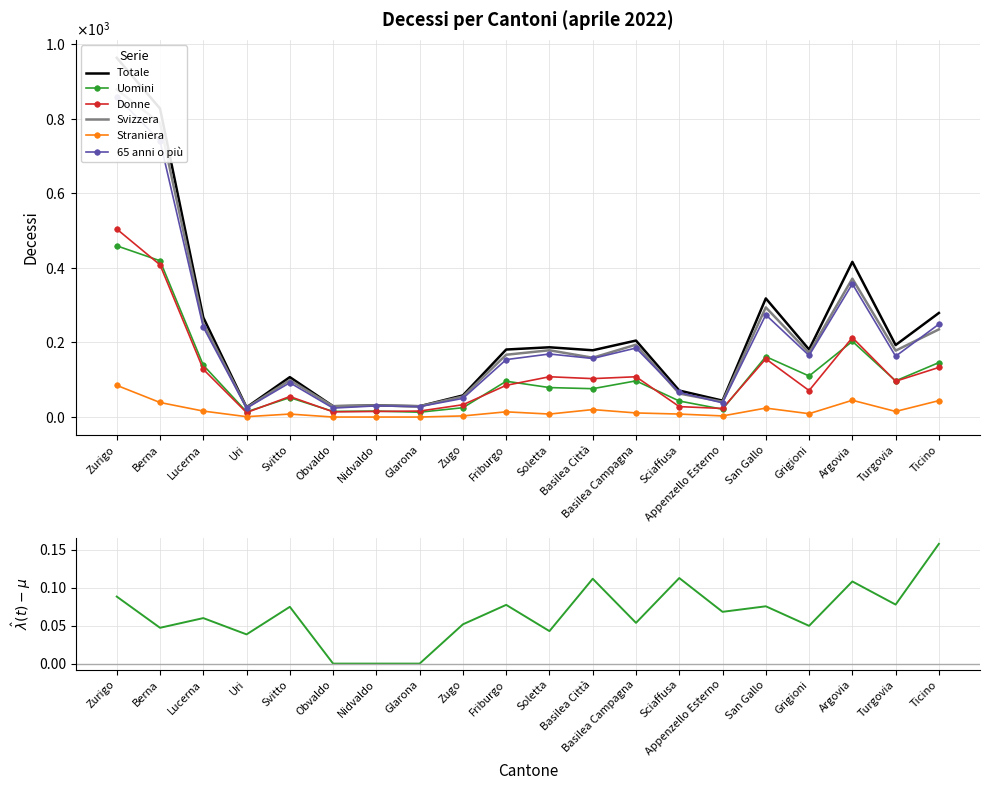

True or false: Donne has more than 0 interior local peaks.

True